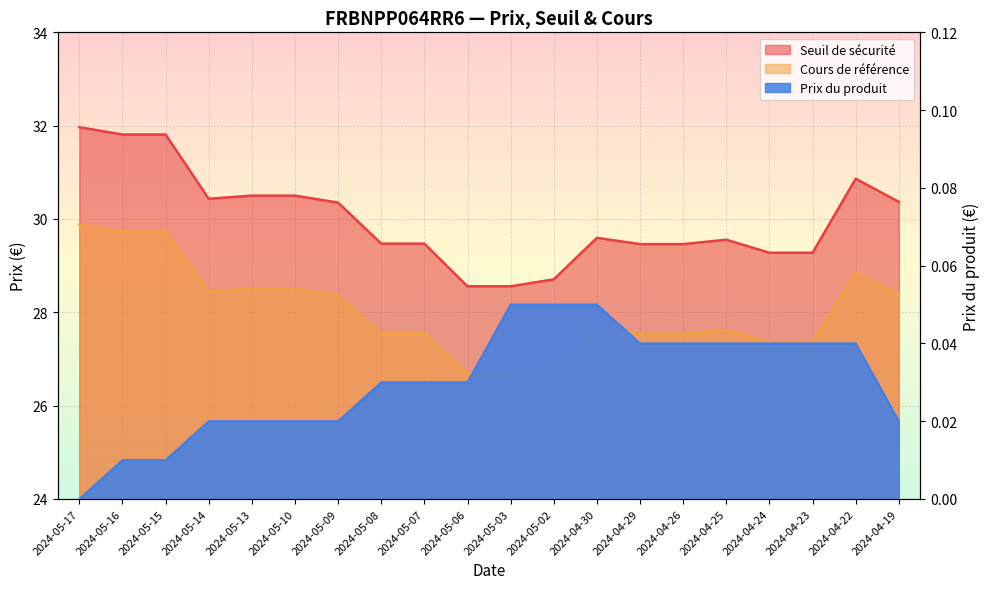

Where is Cours de référence nearest to the value 28?

2024-04-30